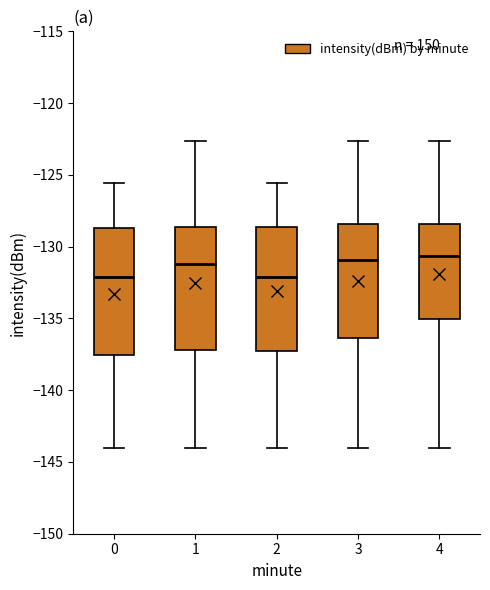

Reading left to right, transcribe this box plot: for each box, give where its median line is, the range the box spans, and where its two whiskers end, as read against the y-axis. The values are not printed on the chart, so give them approximately, as read against the axis.

0: median -132.0, box -137.5 to -128.5, whiskers -144.0 to -125.5
1: median -131.0, box -137.0 to -128.5, whiskers -144.0 to -122.5
2: median -132.0, box -137.5 to -128.5, whiskers -144.0 to -125.5
3: median -131.0, box -136.5 to -128.5, whiskers -144.0 to -122.5
4: median -130.5, box -135.0 to -128.5, whiskers -144.0 to -122.5